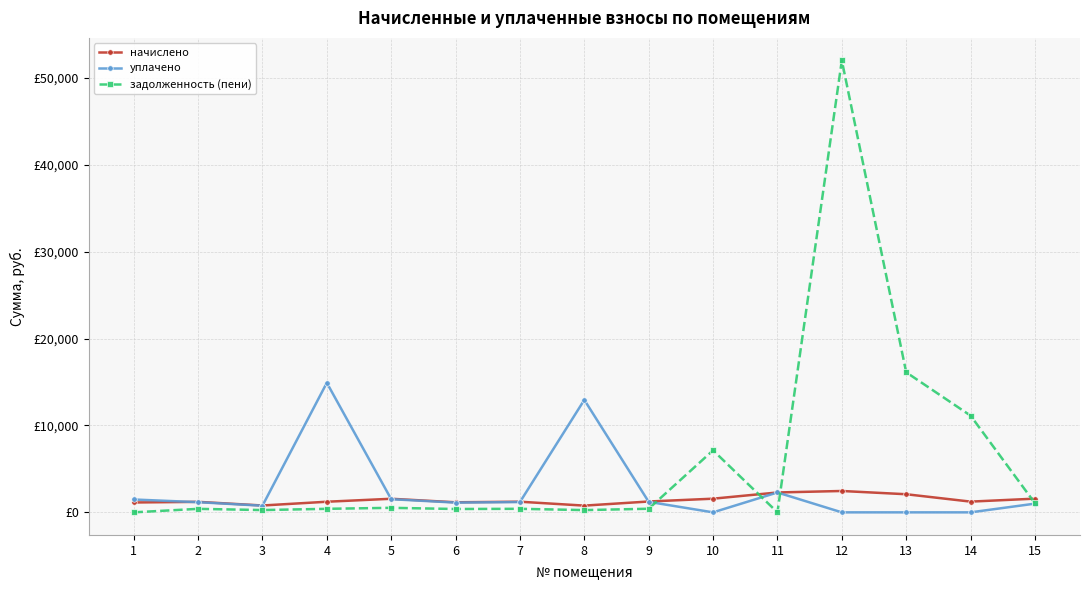

Which series has the widest spread of values?

задолженность (пени)